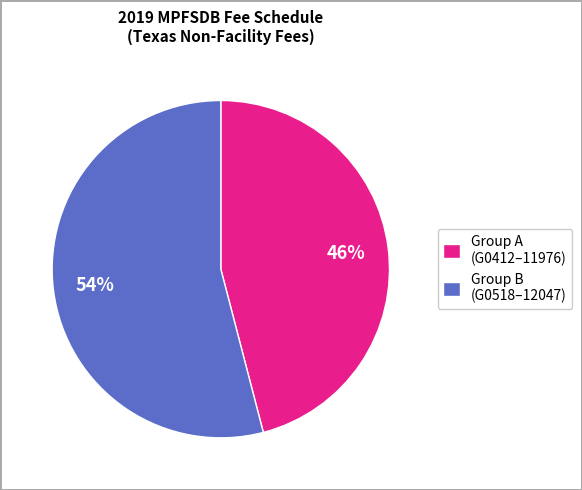

What is the majority slice?

Group B (G0518–12047)